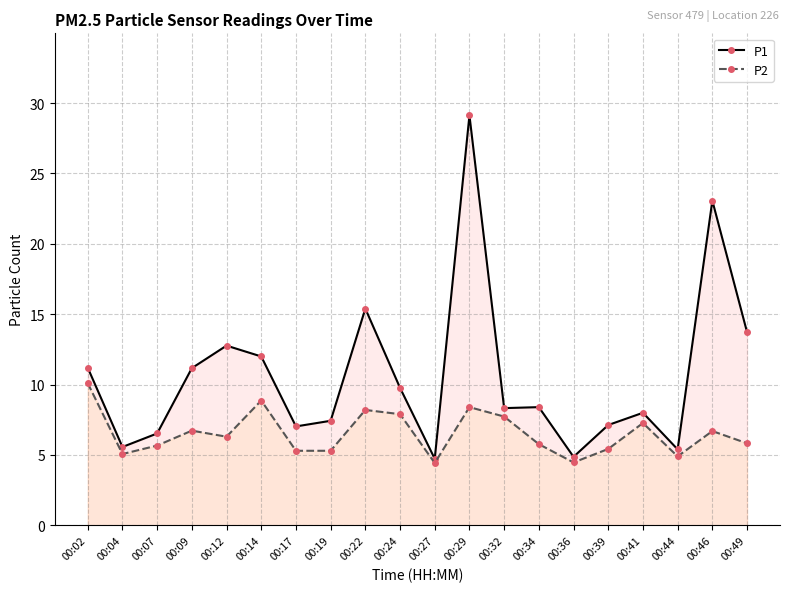

What is the average value of the P2 series?

6.5